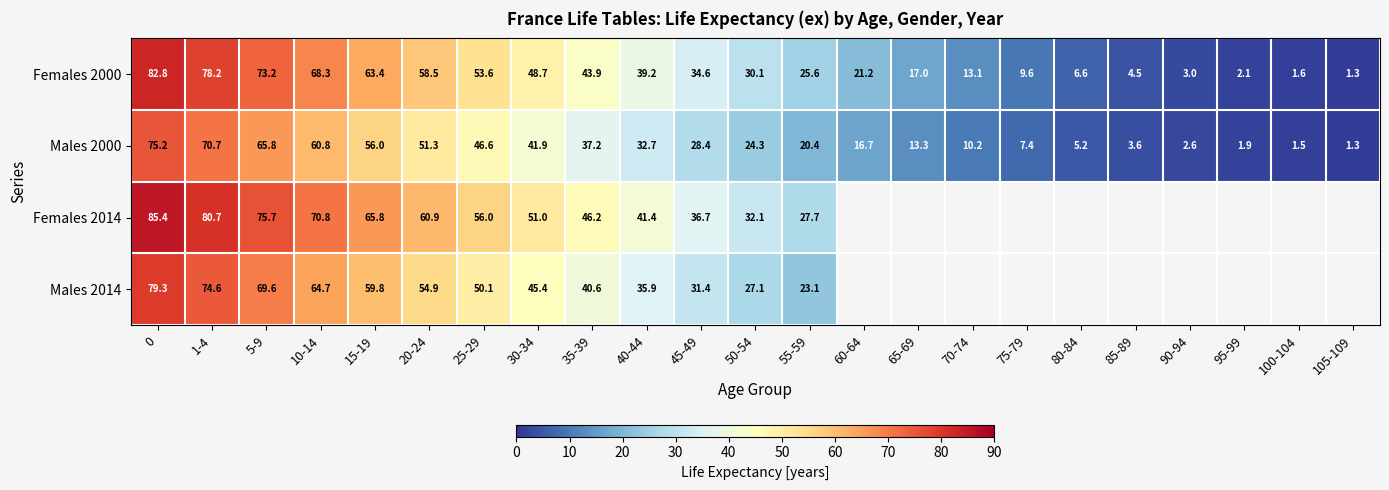

What is the difference between the highest and lowest values at 45-49?

8.3